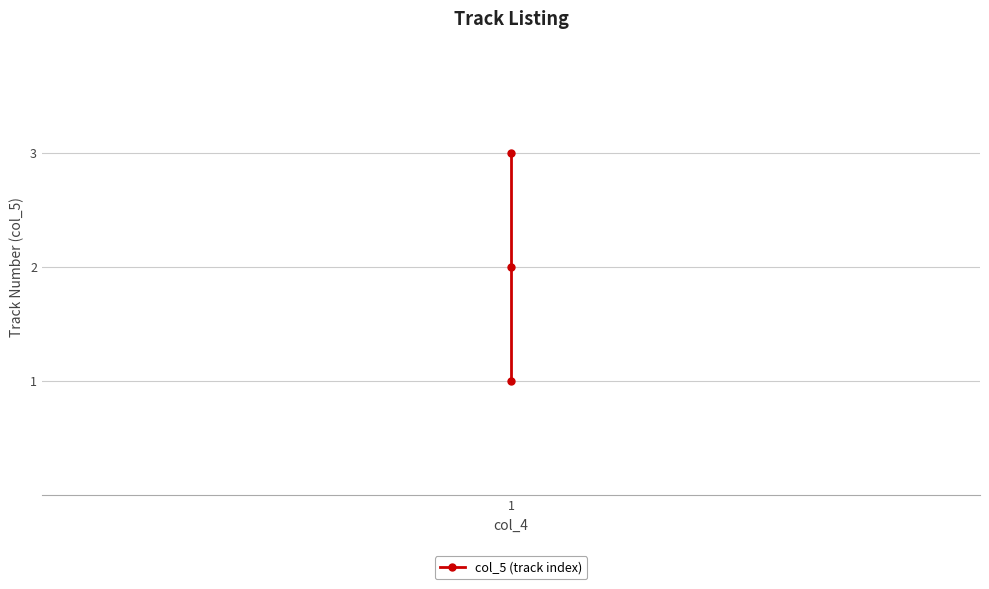

The value at 1 is 4. True or false?

False